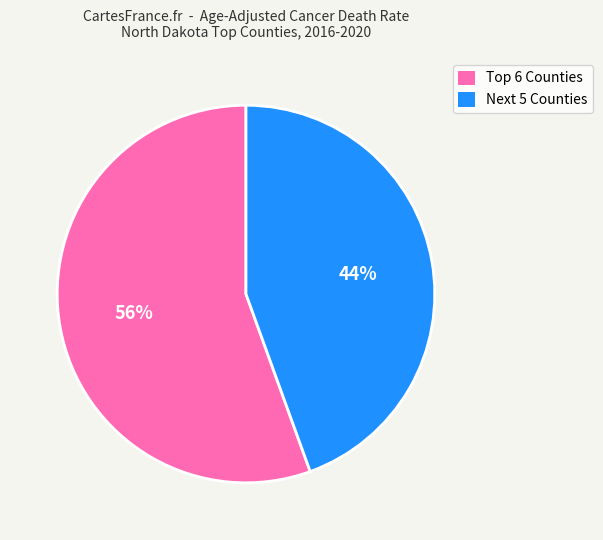

How many segments does this pie chart have?

2